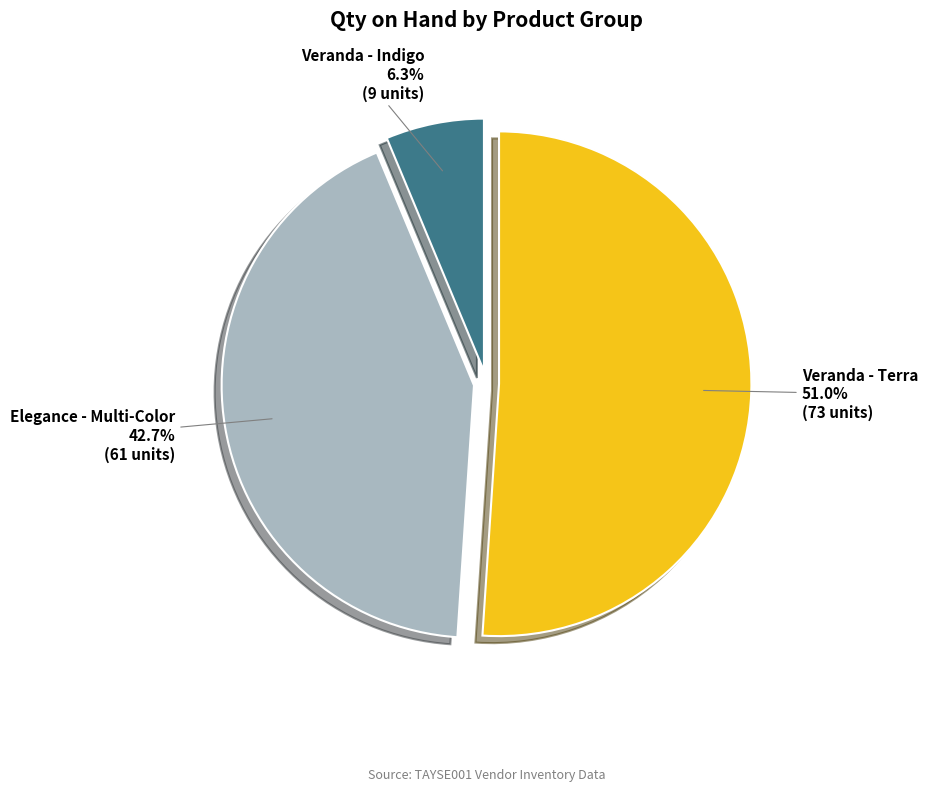

How much of the chart is everything except Elegance - Multi-Color?

57.3%